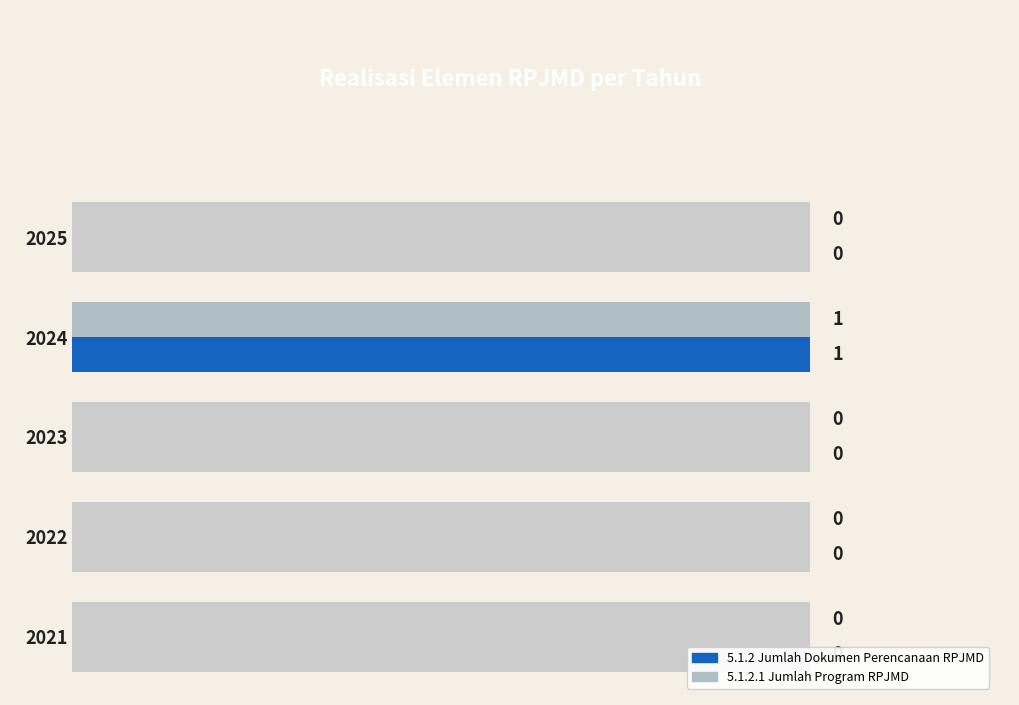

True or false: 5.1.2.1 Jumlah Program RPJMD has a value of 0 at 2021.

True